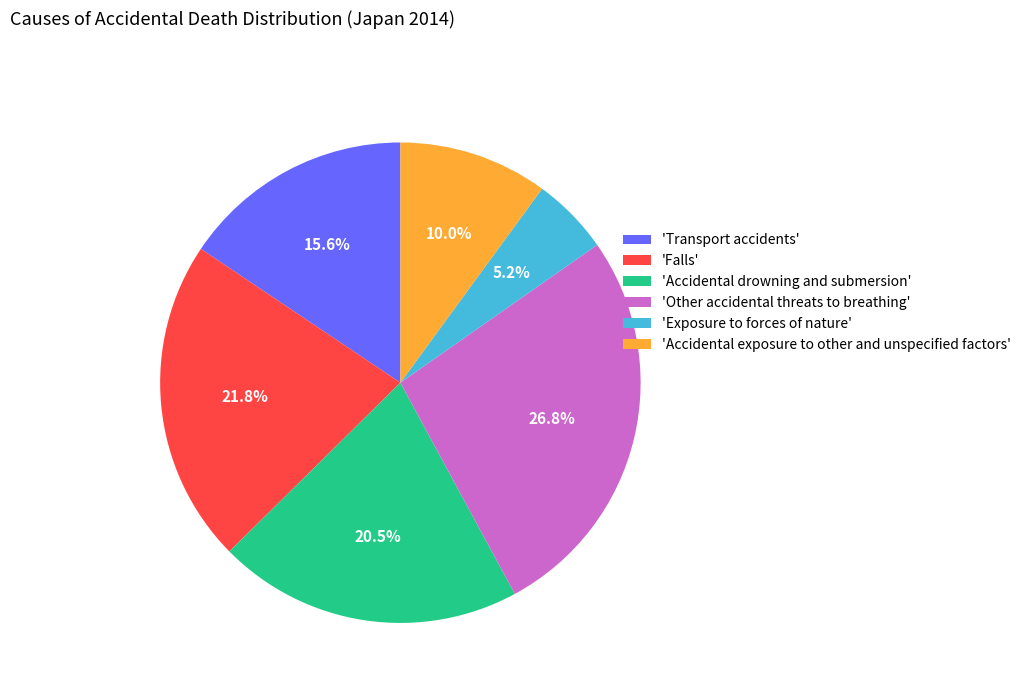

Which has a higher value, 'Falls' or 'Accidental exposure to other and unspecified factors'?

'Falls'